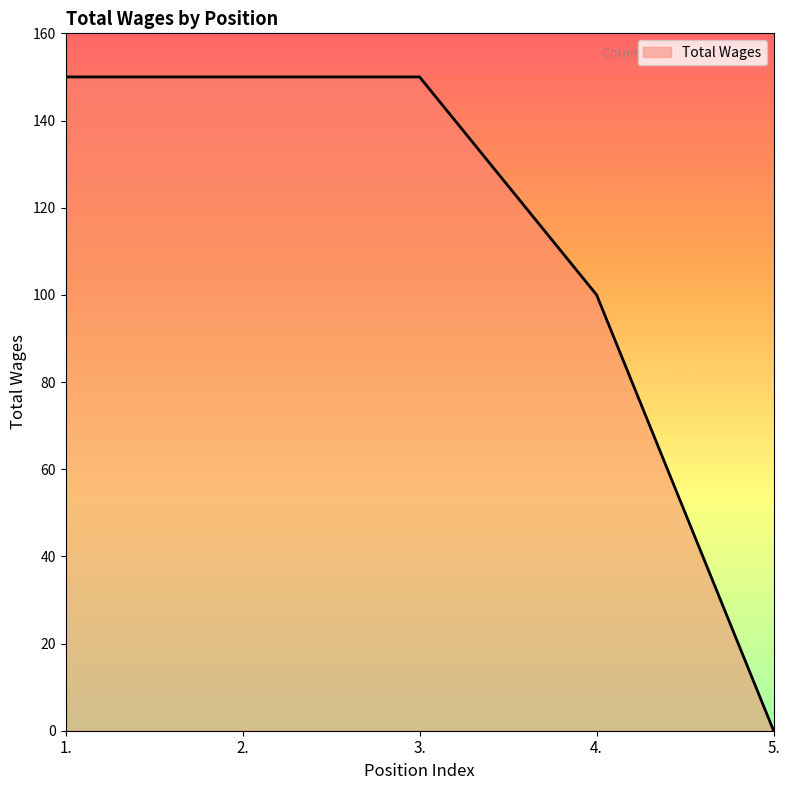

At which label is the value closest to 75?

4.